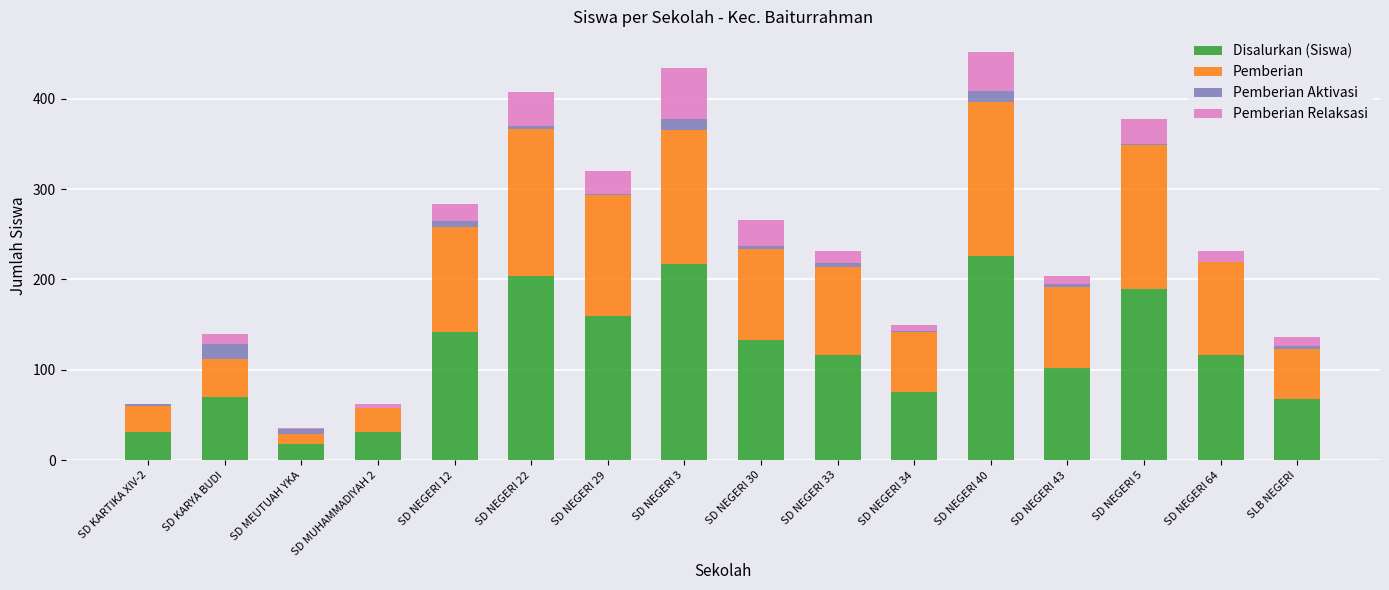

Does the chart contain stacked bars?

Yes